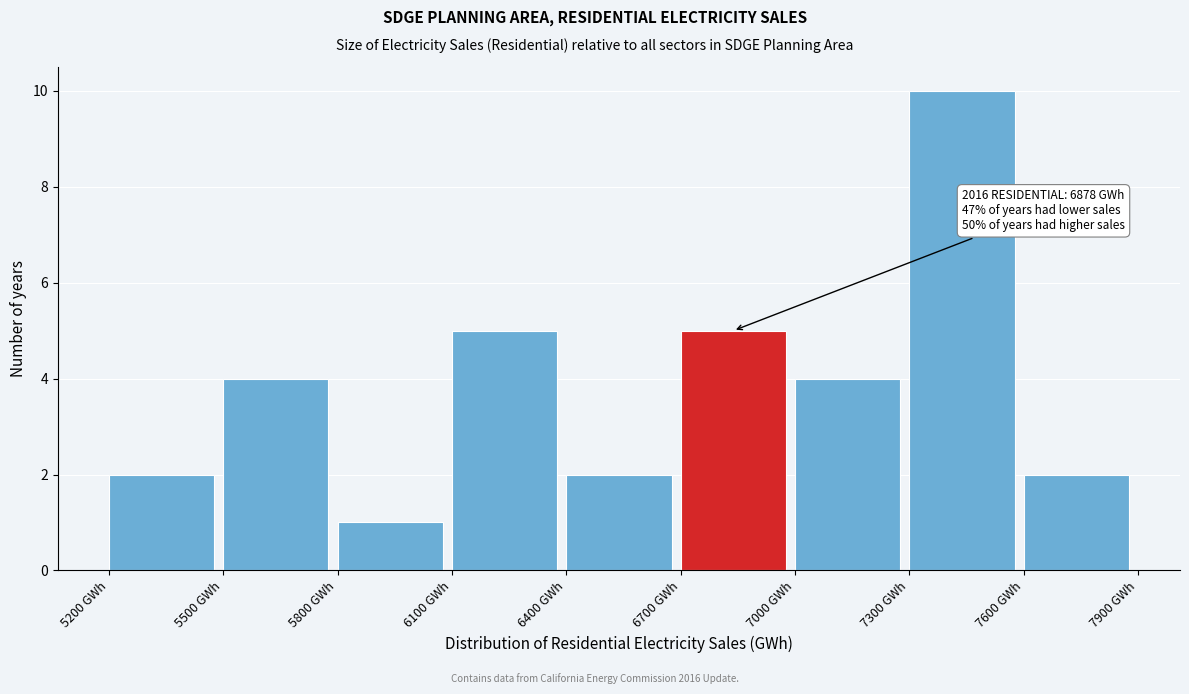

Which range on the x-axis has the tallest bar?

7300 to 7600